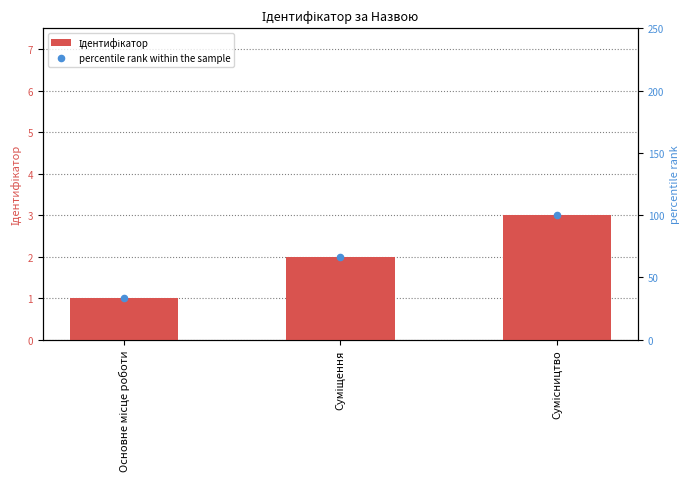

What are all the series names shown in the legend?

Ідентифікатор, percentile rank within the sample